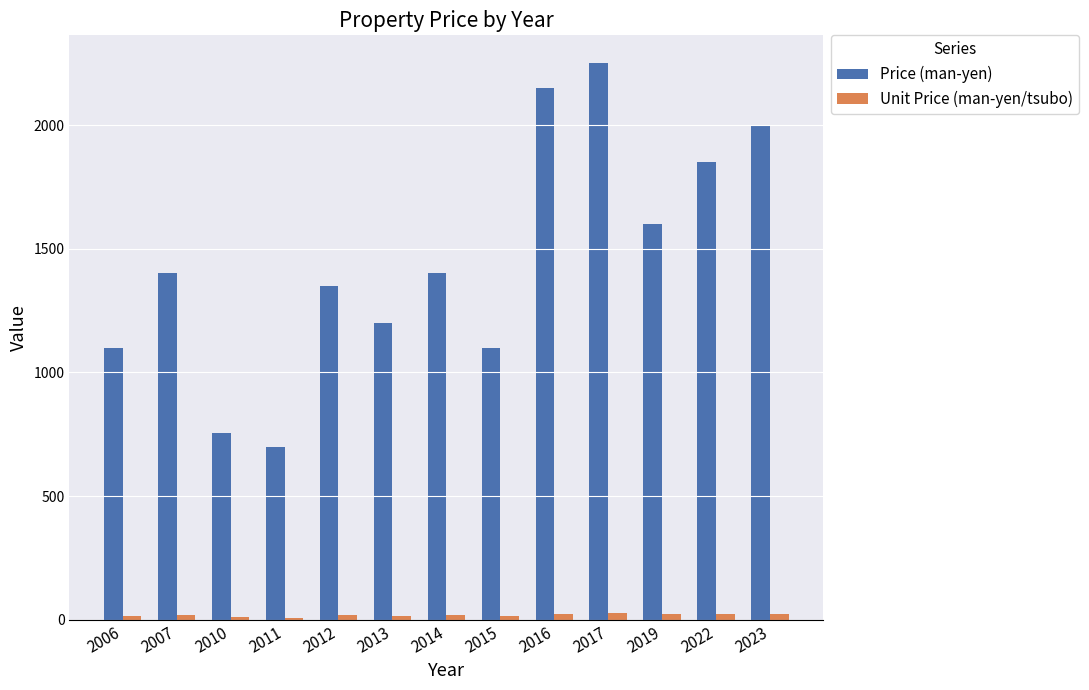

How many groups of bars are there?

13